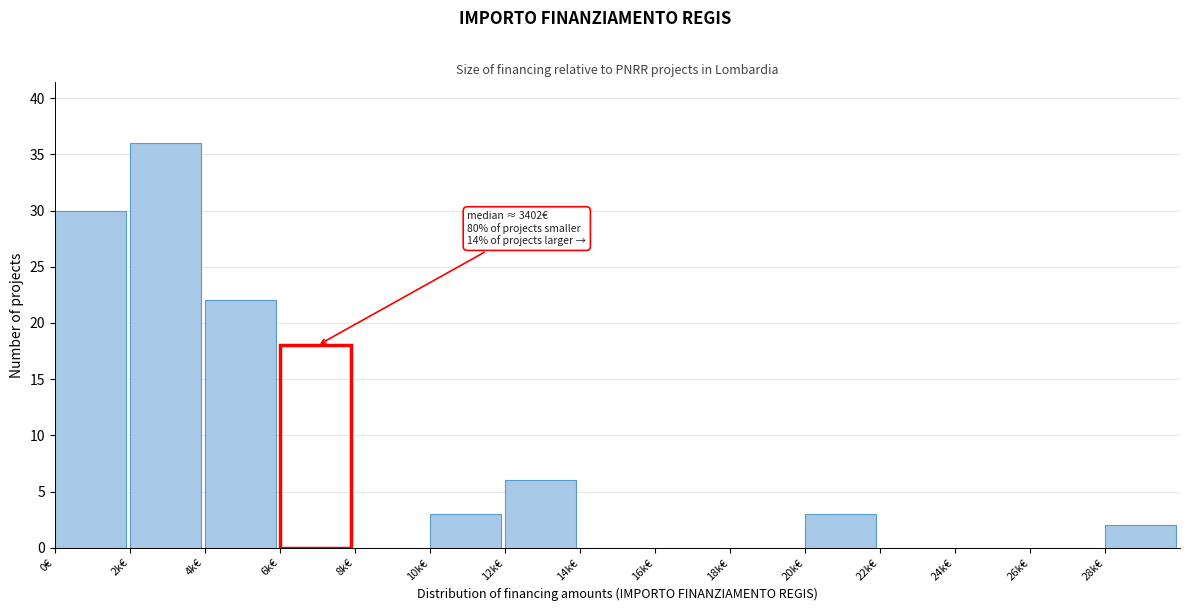

Reading left to right, what are all the values shown in this chart?

0€=30	2k€=36	4k€=22	6k€=18	8k€=0	10k€=3	12k€=6	14k€=0	16k€=0	18k€=0	20k€=3	22k€=0	24k€=0	26k€=0	28k€=2